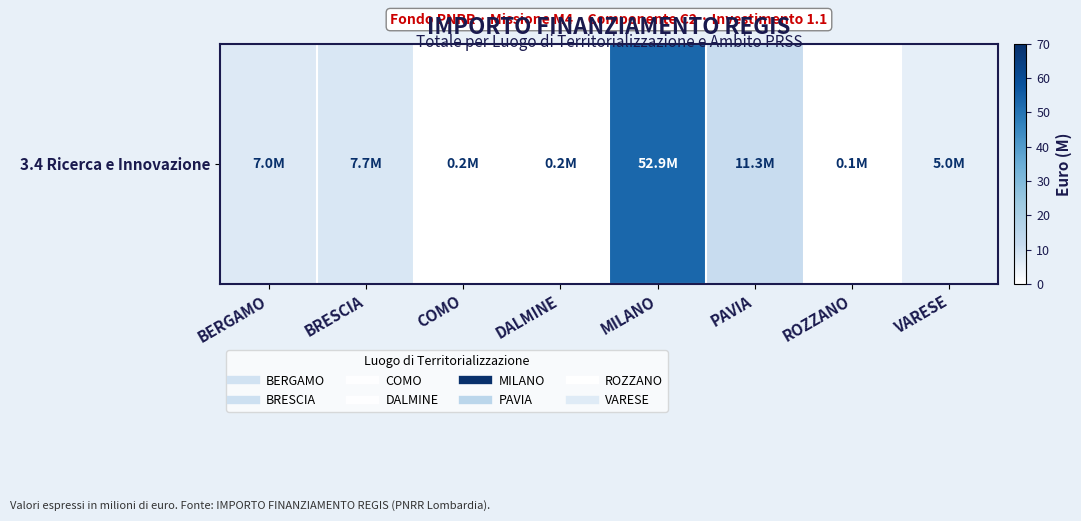

Rank the categories by value from lowest to highest.

ROZZANO, COMO, DALMINE, VARESE, BERGAMO, BRESCIA, PAVIA, MILANO